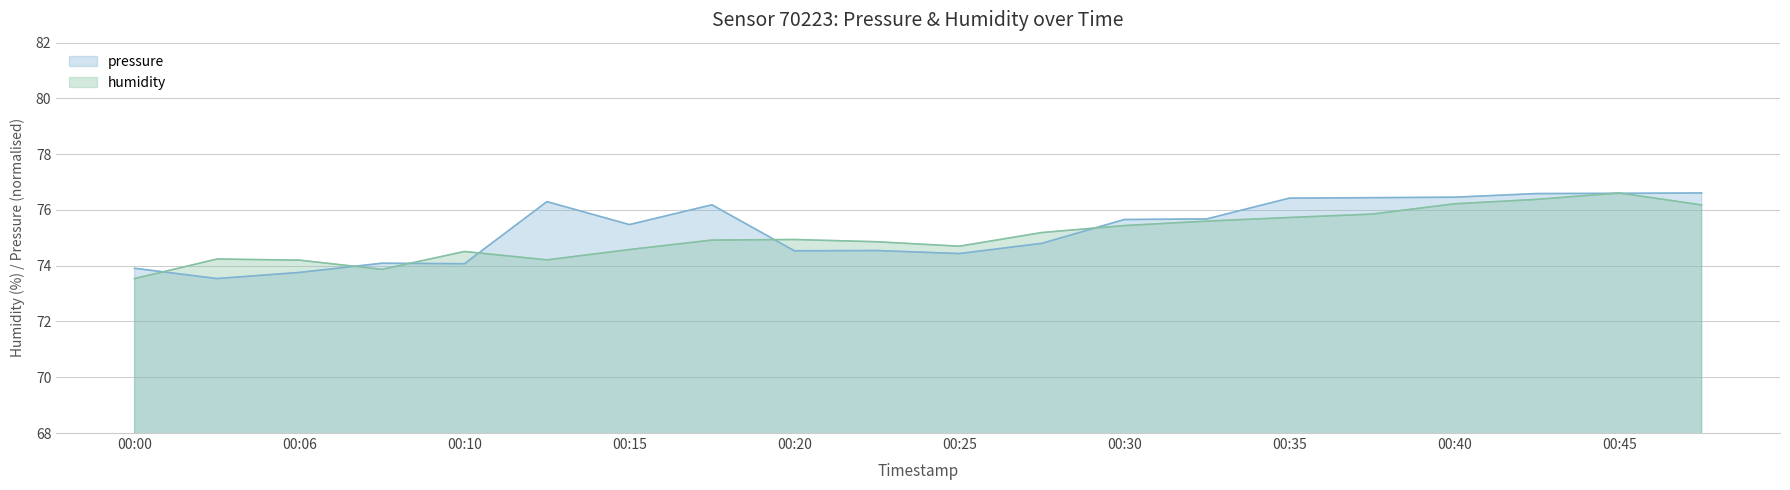

Reading left to right, transcribe all the data shown in this chart.

pressure: 73.9	73.5	73.8	74.1	74.1	76.3	75.5	76.2	74.5	74.5	74.4	74.8	75.7	75.7	76.4	76.4	76.5	76.6	76.6	76.6
humidity: 73.5	74.2	74.2	73.9	74.5	74.2	74.6	74.9	74.9	74.9	74.7	75.2	75.4	75.6	75.7	75.8	76.2	76.4	76.6	76.2